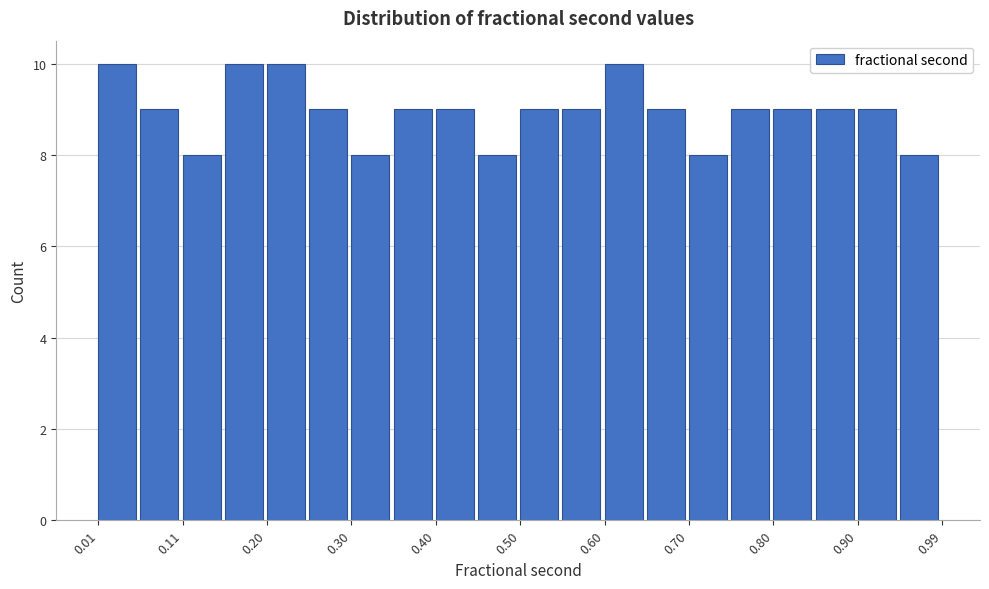

How tall is the bar that spans 0.30 to 0.35 on the x-axis? Neither the bar edges nor the heights are printed on the chart, so give them approximately, as read against the axes.

8